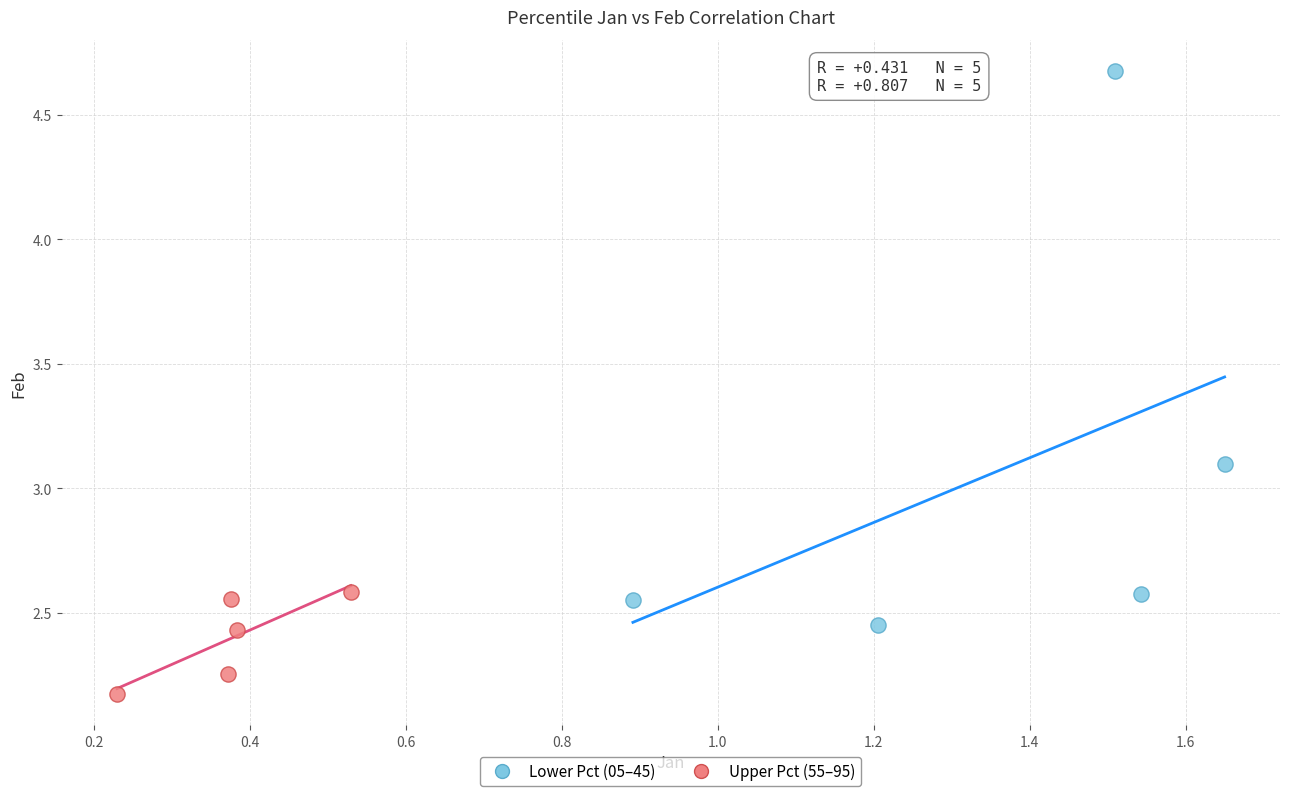

Which series has the largest Y range (max minus min)?

Lower Pct (05–45)